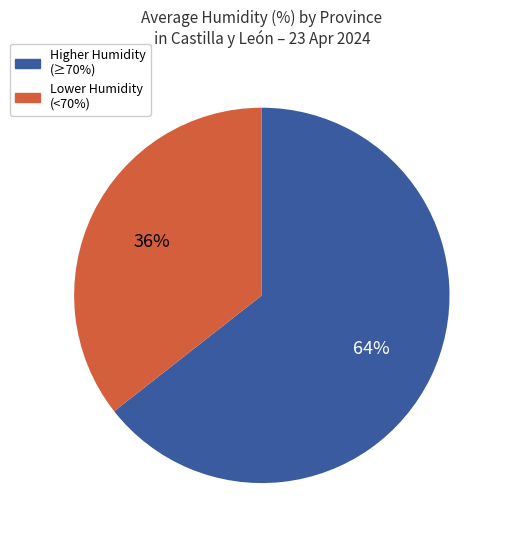

To the nearest percent, what is the average slice percentage?

50%